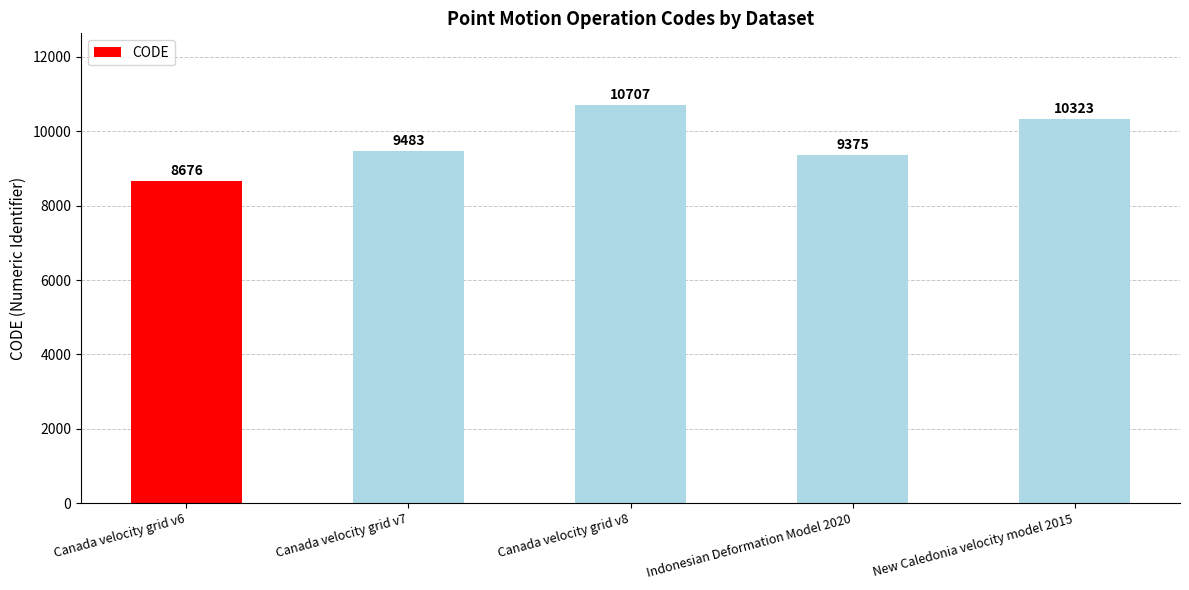

How many values are below 9483?

2